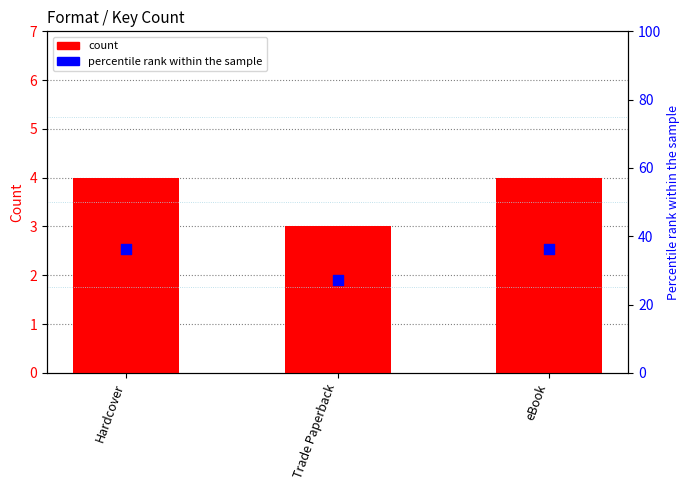

Which series has the widest spread of Y values?

percentile rank within the sample